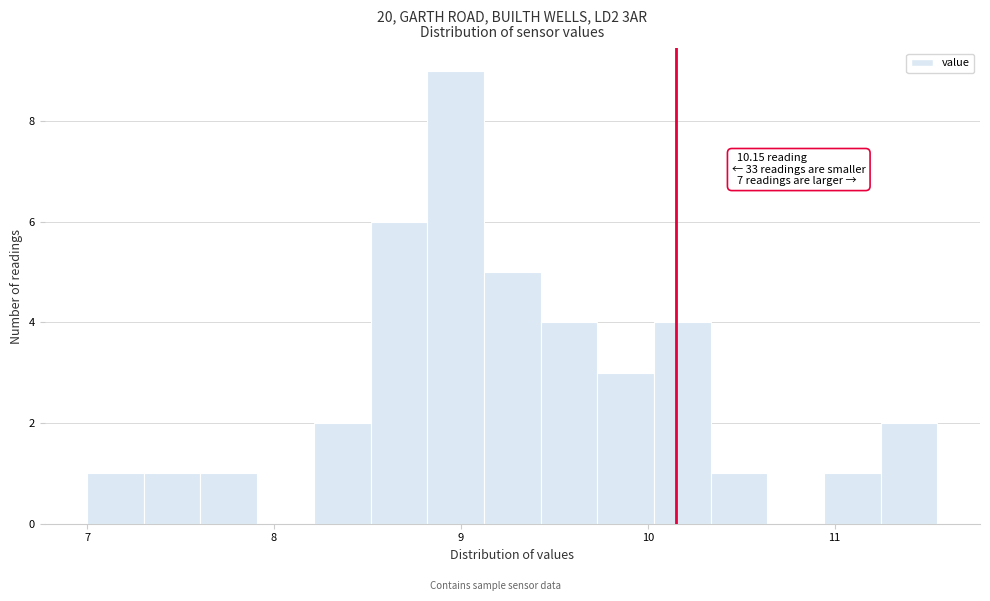

Read against the x-axis, roughly where is the centre of the tallest bar?

9.0